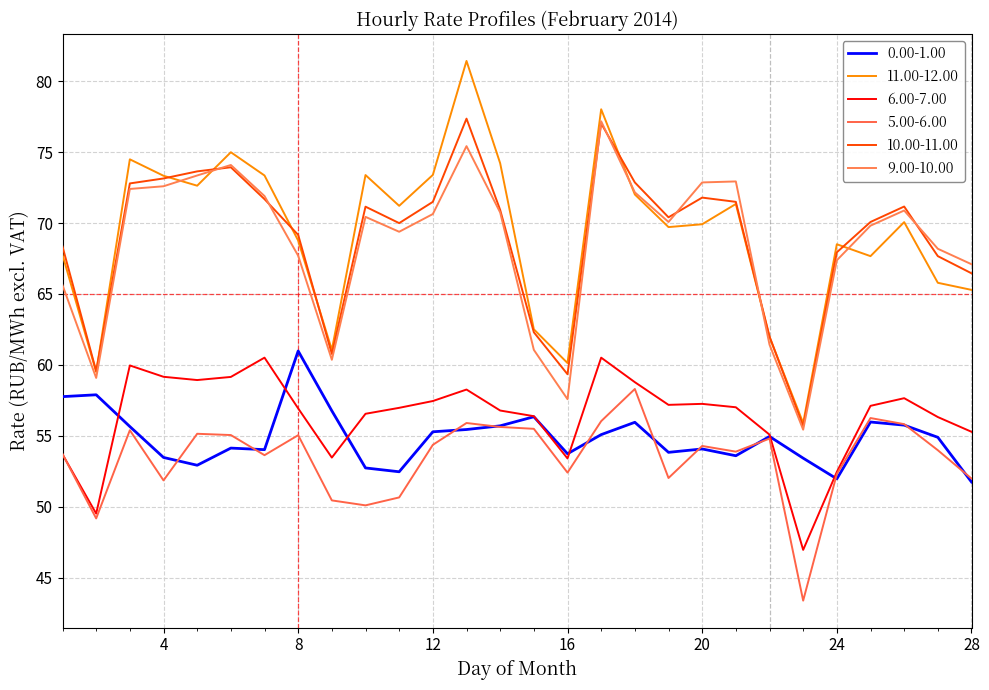

Reading left to right, what are all the values shown in this chart?

0.00-1.00: 1=57.8	2=57.9	3=55.6	4=53.5	5=52.9	6=54.1	7=54.0	8=61.0	9=56.8	10=52.7	11=52.5	12=55.3	13=55.4	14=55.7	15=56.3	16=53.7	17=55.1	18=56.0	19=53.8	20=54.1	21=53.6	22=55.0	23=53.4	24=52.0	25=56.0	26=55.8	27=54.9	28=51.7
11.00-12.00: 1=67.8	2=59.5	3=74.5	4=73.3	5=72.6	6=75.0	7=73.4	8=68.8	9=61.1	10=73.4	11=71.2	12=73.4	13=81.4	14=74.2	15=62.5	16=60.1	17=78.0	18=72.0	19=69.7	20=69.9	21=71.3	22=62.0	23=55.9	24=68.5	25=67.7	26=70.1	27=65.8	28=65.3
6.00-7.00: 1=53.7	2=49.5	3=60.0	4=59.2	5=58.9	6=59.1	7=60.5	8=56.9	9=53.5	10=56.5	11=57.0	12=57.5	13=58.3	14=56.8	15=56.4	16=53.4	17=60.5	18=58.8	19=57.2	20=57.2	21=57.0	22=55.1	23=47.0	24=52.5	25=57.1	26=57.6	27=56.3	28=55.3
5.00-6.00: 1=53.7	2=49.2	3=55.4	4=51.9	5=55.1	6=55.0	7=53.6	8=55.0	9=50.4	10=50.1	11=50.6	12=54.4	13=55.9	14=55.6	15=55.5	16=52.4	17=56.0	18=58.3	19=52.0	20=54.3	21=53.9	22=54.8	23=43.4	24=52.3	25=56.2	26=55.8	27=54.0	28=52.0
10.00-11.00: 1=68.3	2=59.6	3=72.8	4=73.2	5=73.7	6=73.9	7=71.7	8=69.2	9=60.8	10=71.2	11=70.0	12=71.5	13=77.4	14=70.9	15=62.3	16=59.3	17=77.0	18=72.9	19=70.4	20=71.8	21=71.5	22=62.0	23=55.7	24=67.9	25=70.1	26=71.2	27=67.7	28=66.5
9.00-10.00: 1=65.6	2=59.1	3=72.4	4=72.6	5=73.4	6=74.1	7=71.9	8=67.7	9=60.4	10=70.4	11=69.4	12=70.6	13=75.4	14=70.8	15=61.1	16=57.6	17=77.2	18=72.2	19=70.1	20=72.9	21=72.9	22=61.4	23=55.4	24=67.4	25=69.8	26=70.9	27=68.2	28=67.1